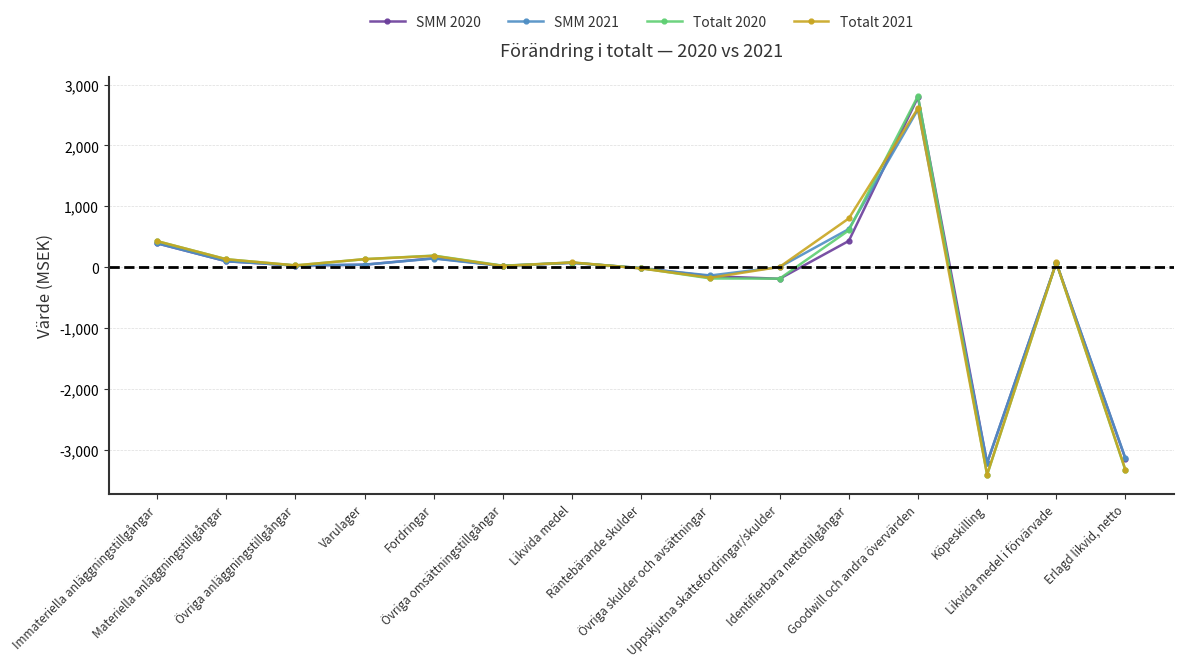

What is the value of the Totalt 2020 point at the 10th from the left?

-190